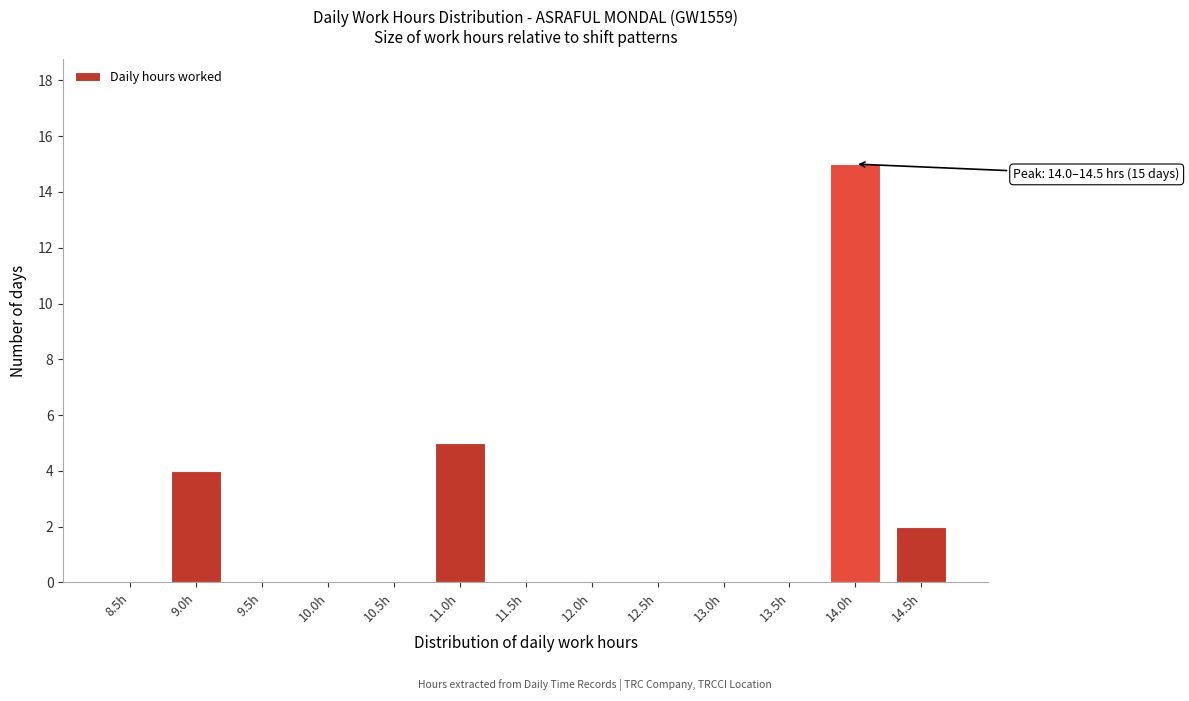

Reading left to right, transcribe all the data shown in this chart.

8.5h=0	9.0h=4	9.5h=0	10.0h=0	10.5h=0	11.0h=5	11.5h=0	12.0h=0	12.5h=0	13.0h=0	13.5h=0	14.0h=15	14.5h=2